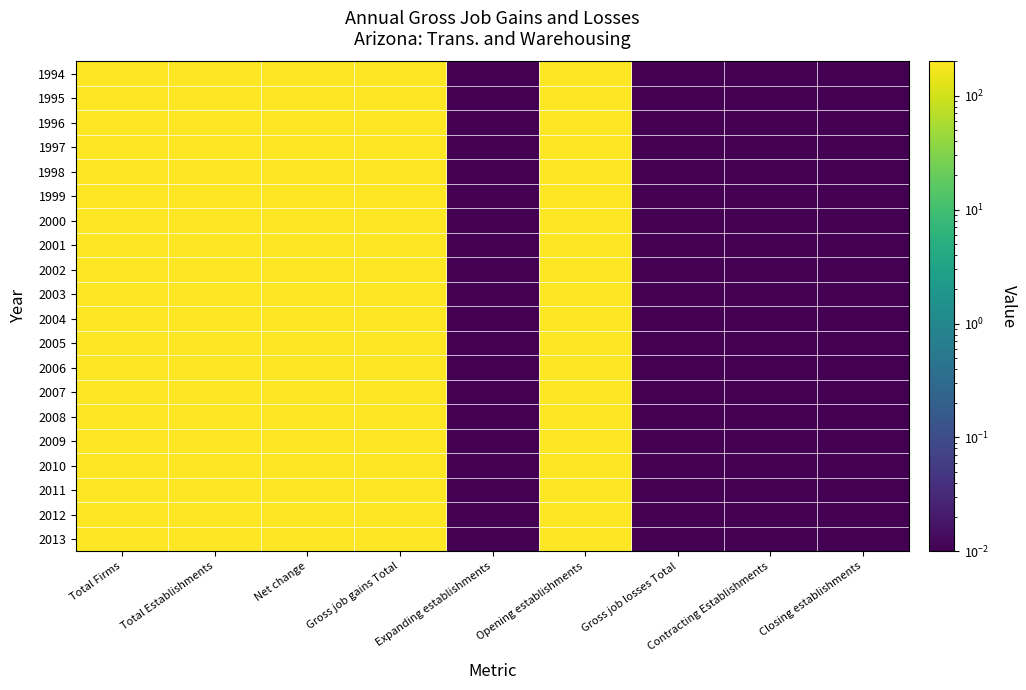

How many data points does each series have?

9